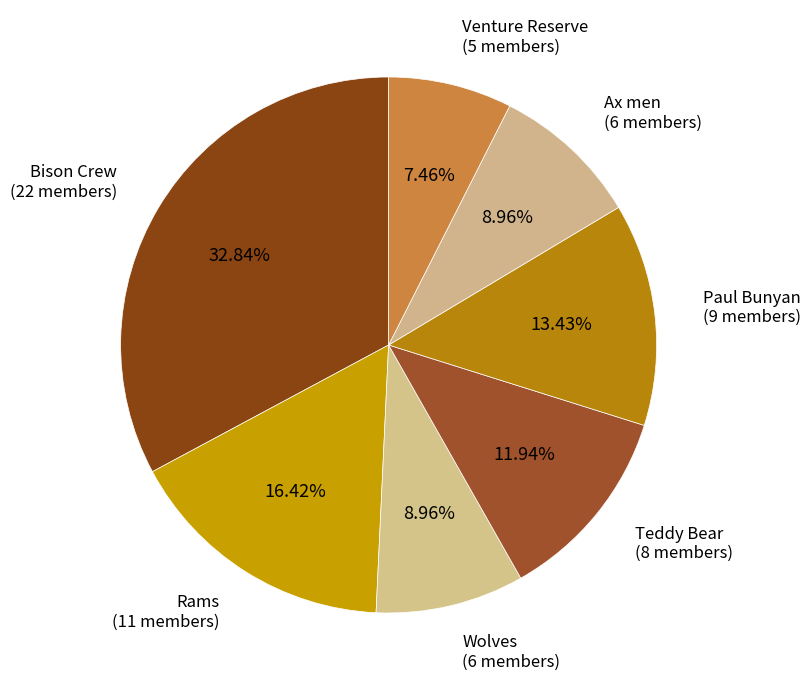

Does Wolves represent more than half of the total?

No